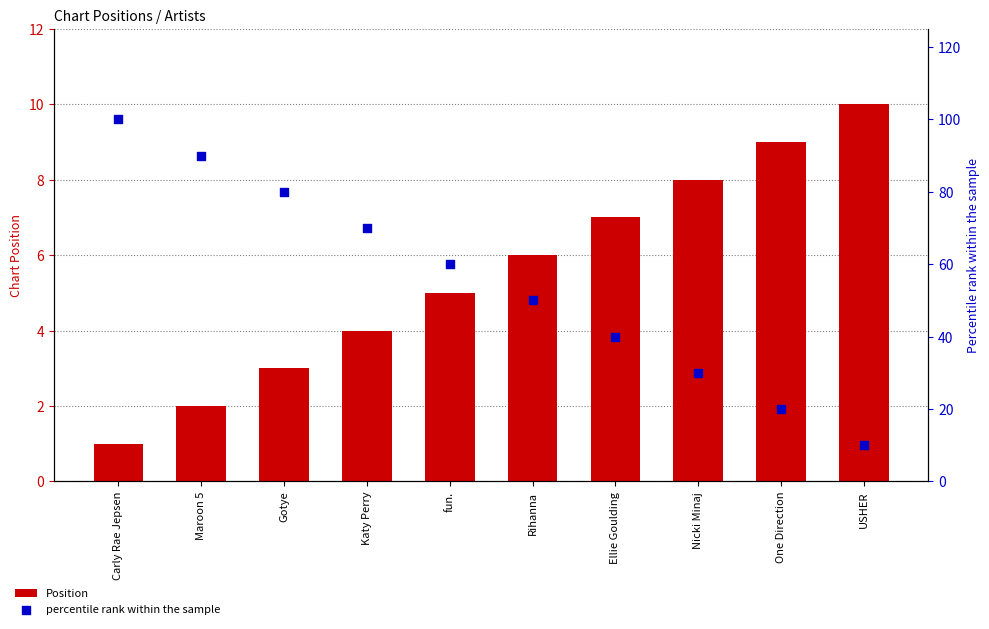

Which series has the widest spread of Y values?

percentile rank within the sample